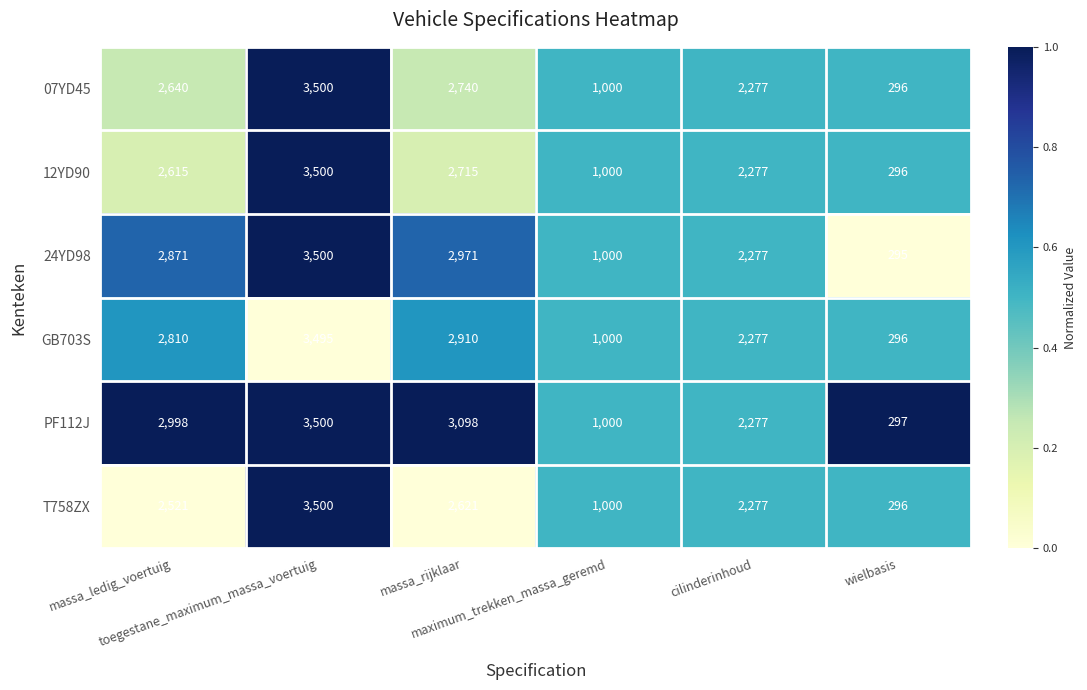

Which series has the largest total across all categories?

PF112J